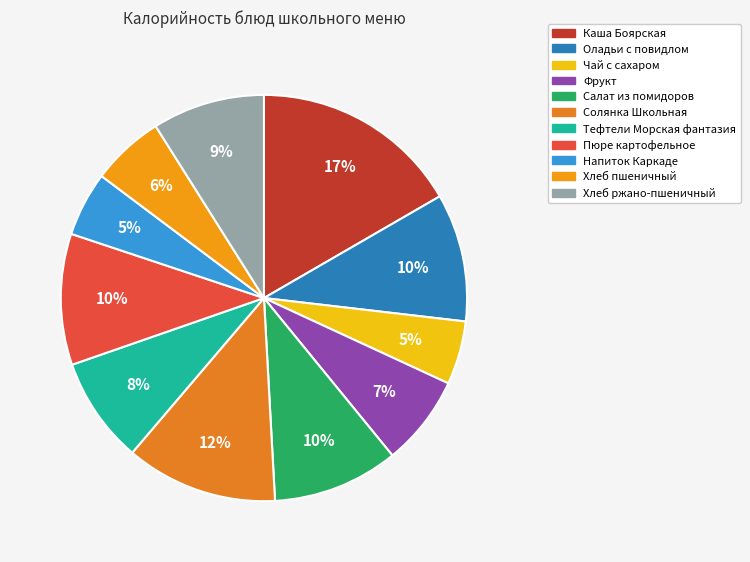

Combined, what portion of the pie is Салат из помидоров and Фрукт?

17.2%